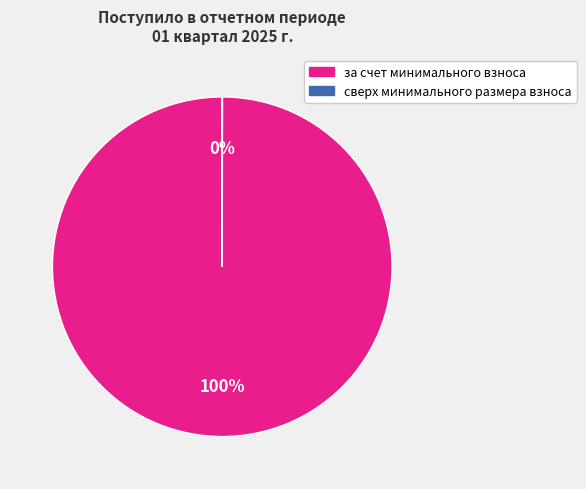

Which slice is the largest?

за счет минимального взноса